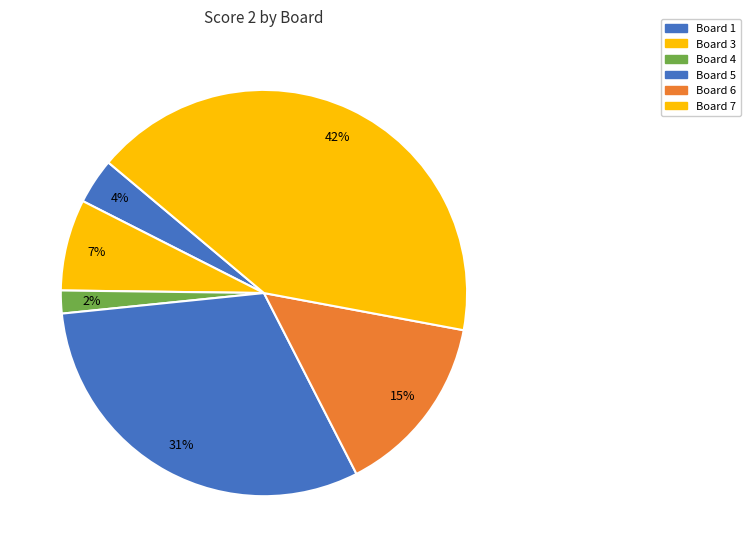

Count the number of slices in the pie.

6